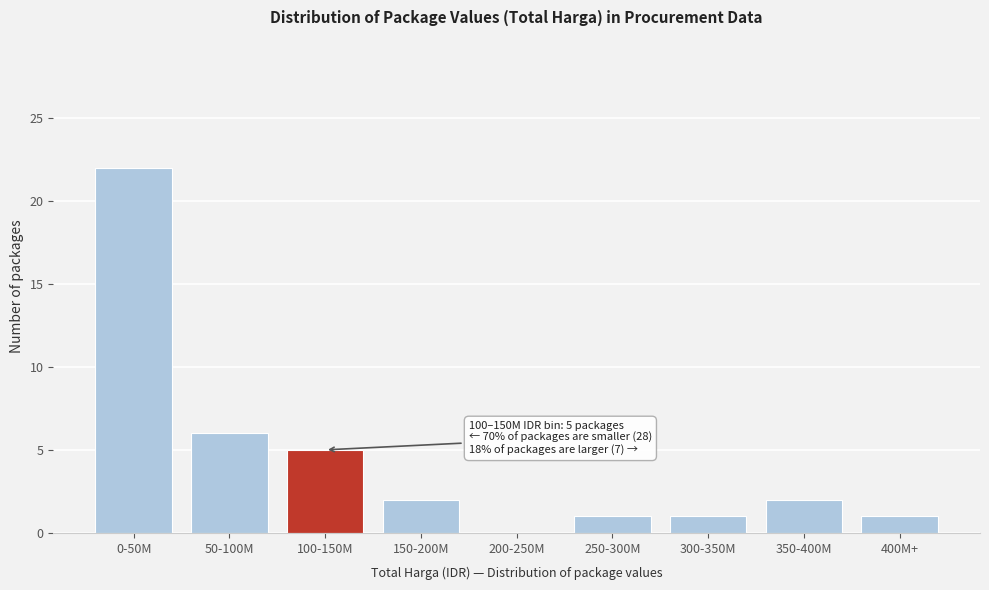

Reading right to left, list all the values displayed in this chart.

400M+=1	350-400M=2	300-350M=1	250-300M=1	200-250M=0	150-200M=2	100-150M=5	50-100M=6	0-50M=22